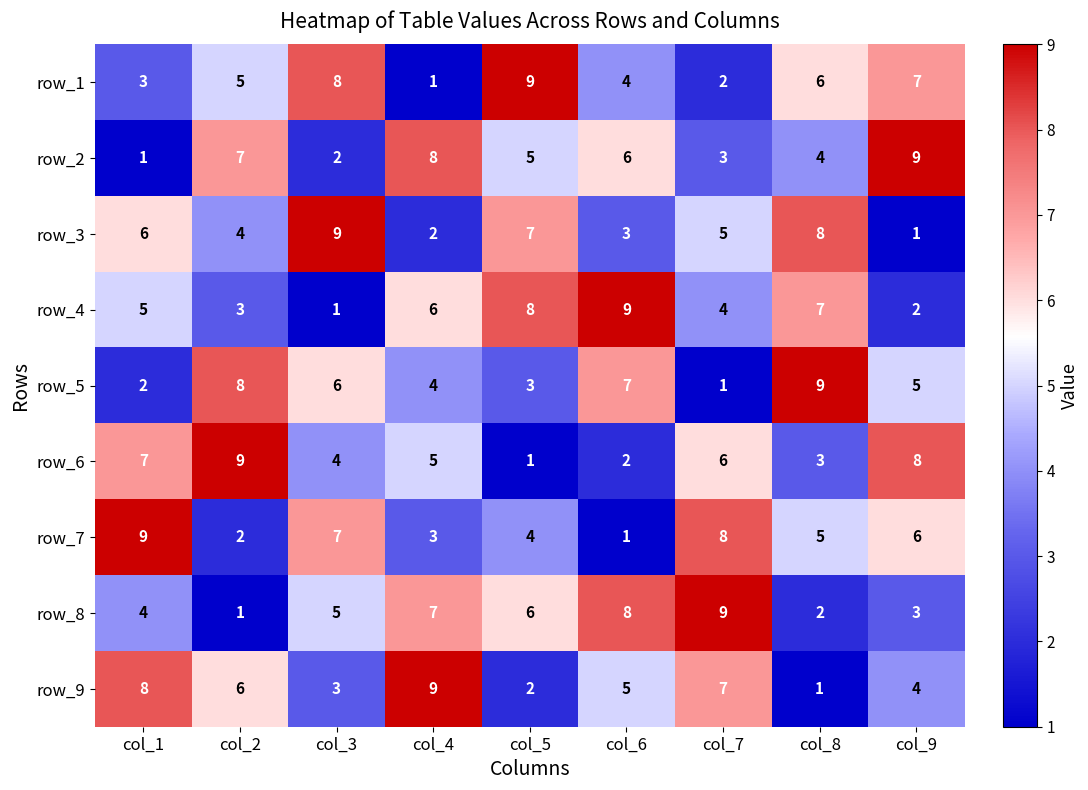

Rank the categories by row_1 value from lowest to highest.

col_4, col_7, col_1, col_6, col_2, col_8, col_9, col_3, col_5